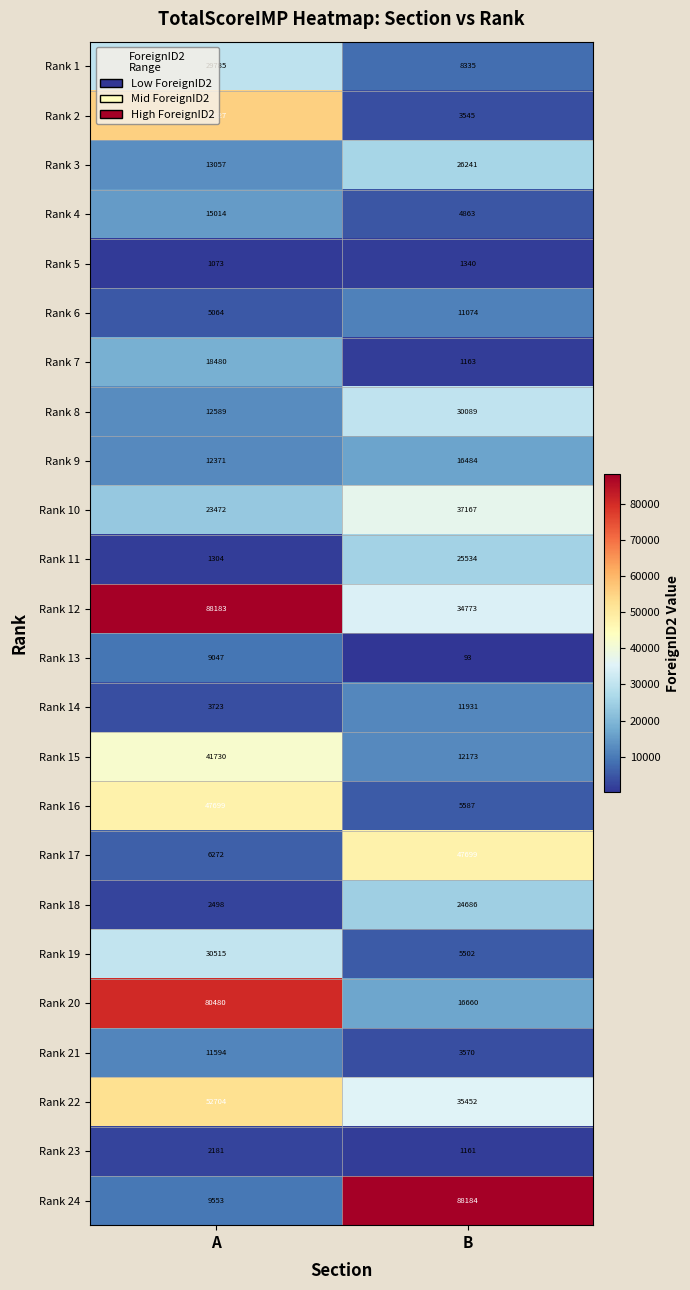

What is the difference between the maximum and minimum values in the Rank 11 series?

24230